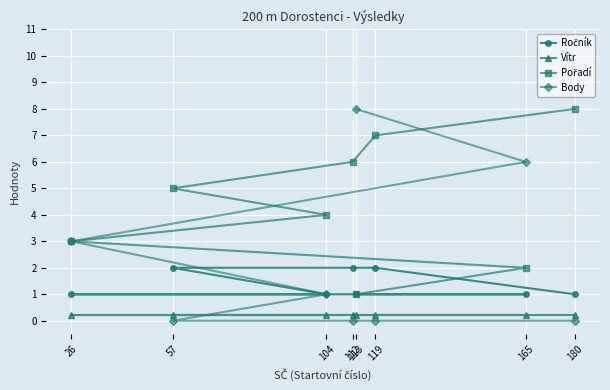

What is the difference between the maximum and second lowest values in the Body series?

8.0